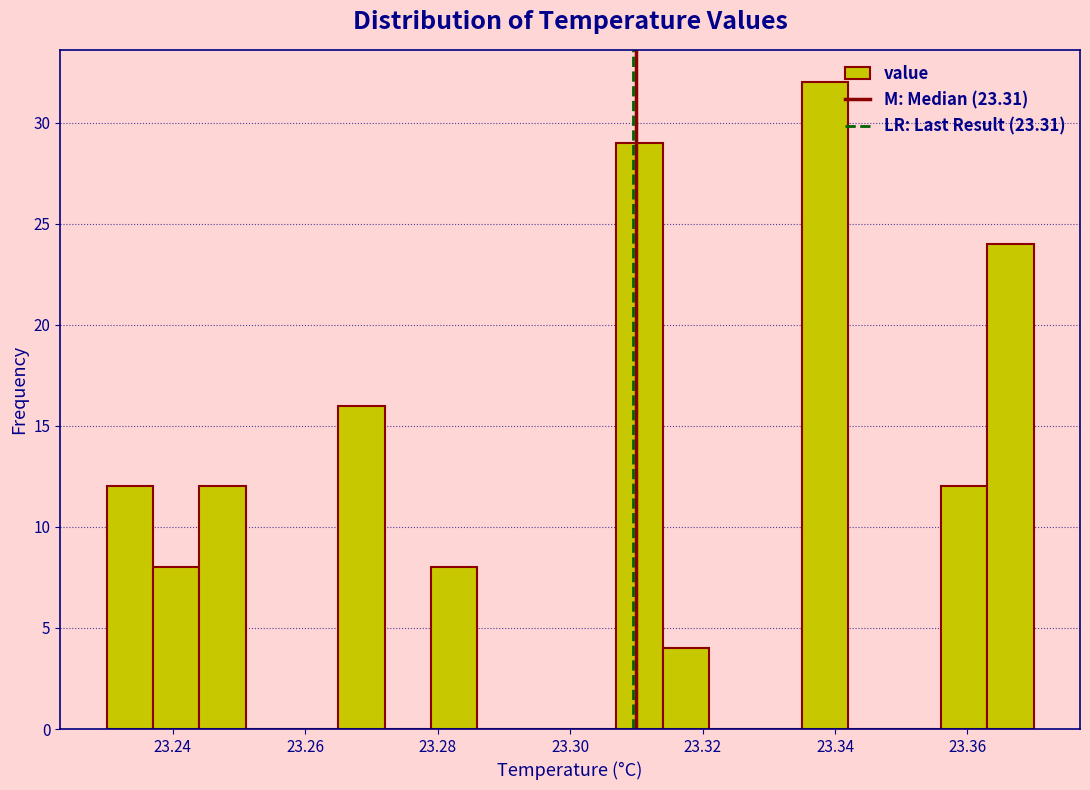

Around what value on the x-axis is the tallest bar? Give the approximate position of its centre, as read against the axis.

23.338